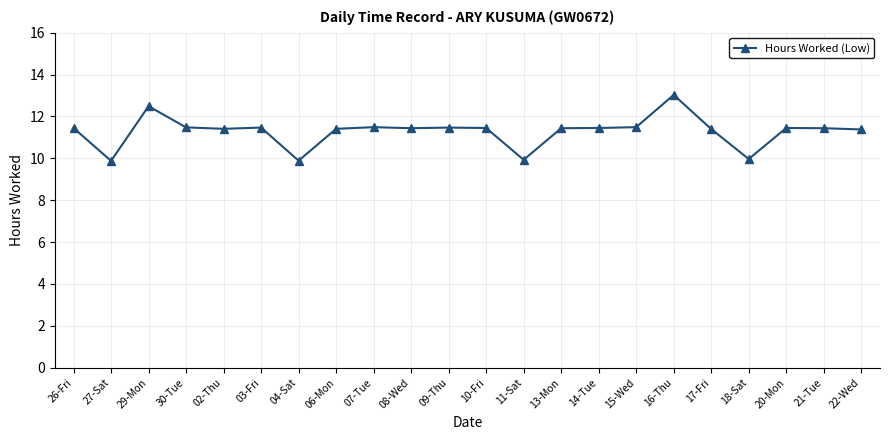

What is the label of the 21st point from the left?

21-Tue